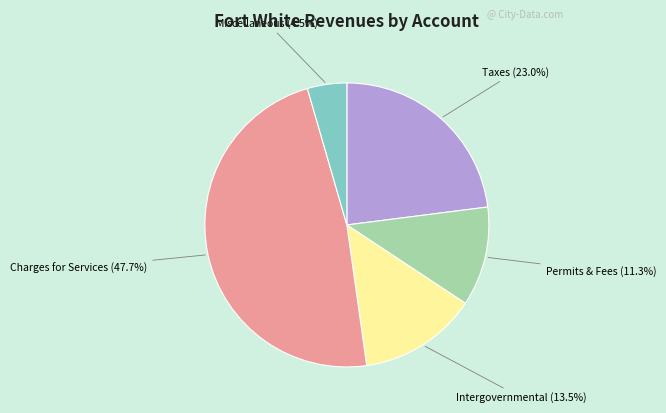

Is there any slice that represents more than half of the pie?

No